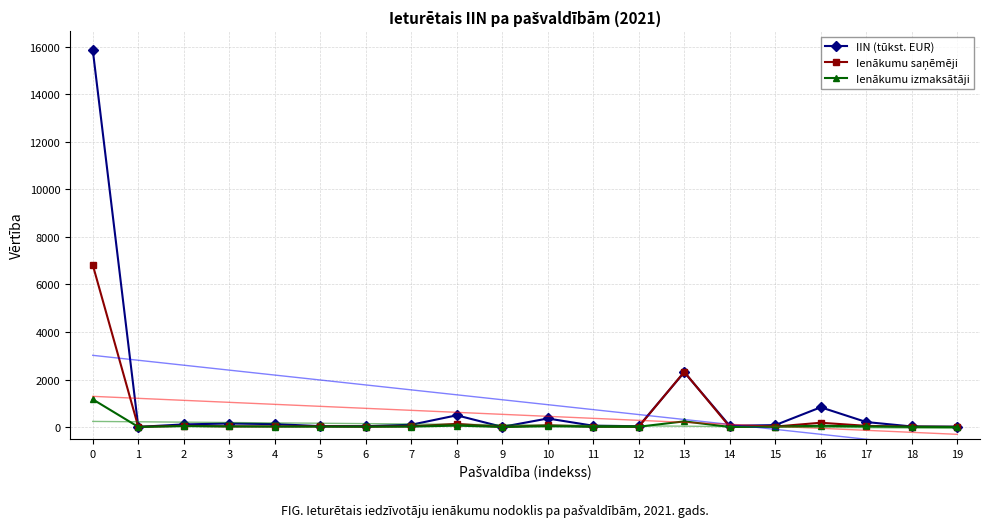

How many data points in IIN (tūkst. EUR) are less than 95?

10